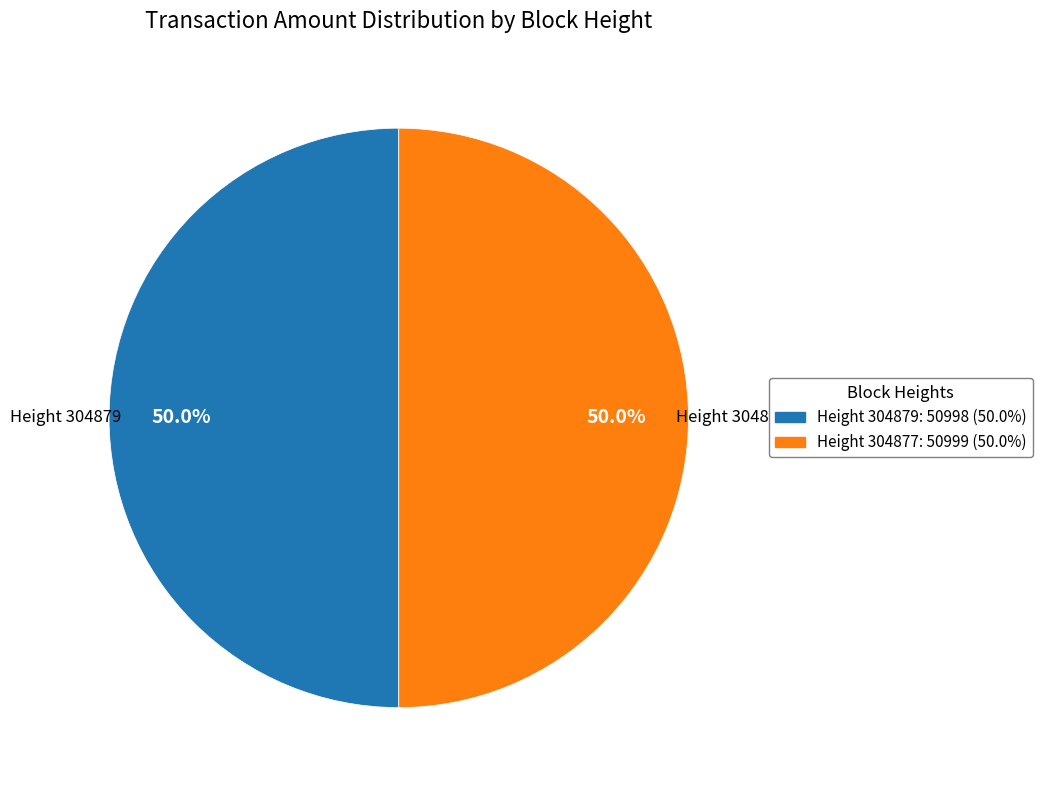

How many segments does this pie chart have?

2